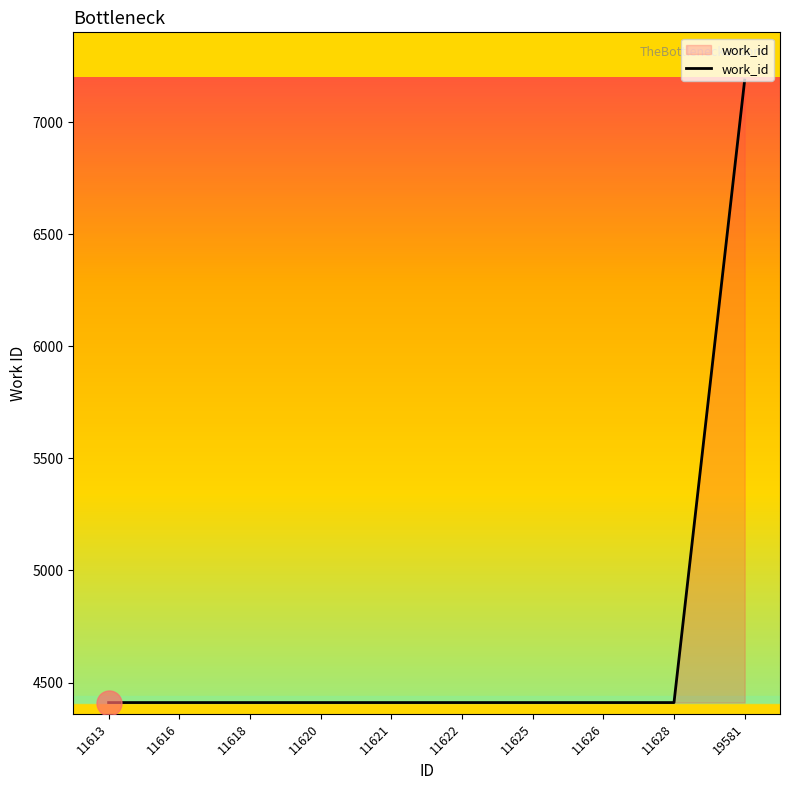

The value at 11621 is 2569. True or false?

False